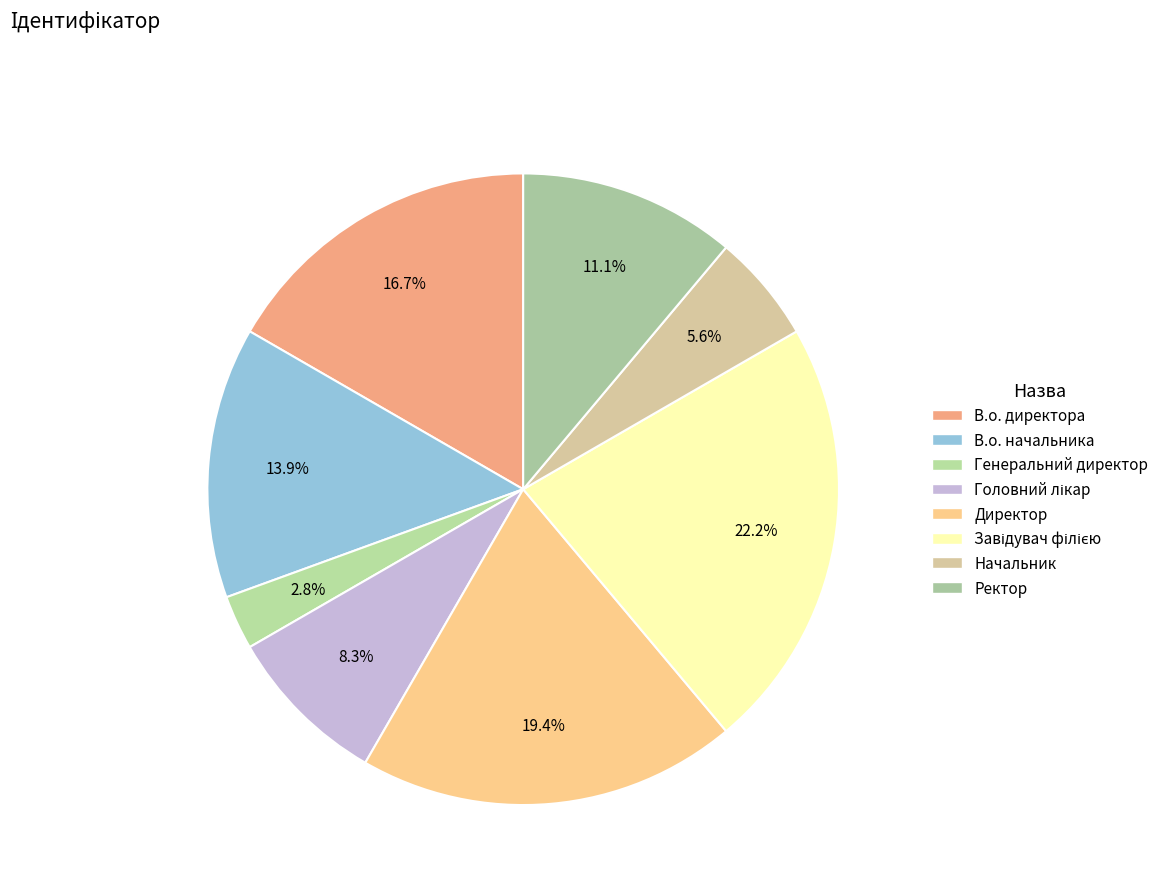

Rank the categories by value from highest to lowest.

Завідувач філією, Директор, В.о. директора, В.о. начальника, Ректор, Головний лікар, Начальник, Генеральний директор